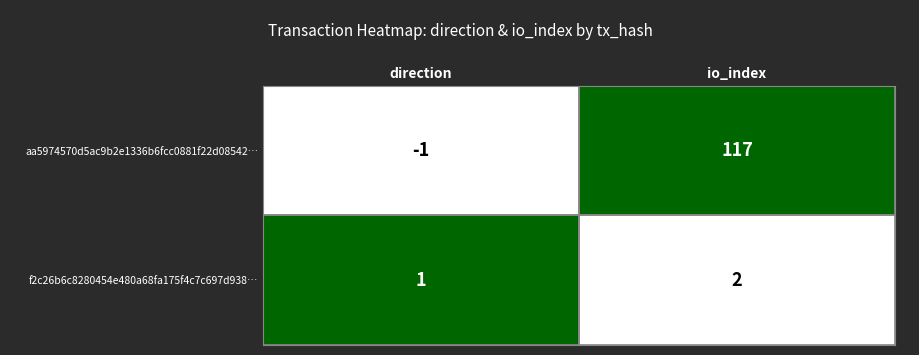

What is the sum of all aa5974570d5ac9b2e1336b6fcc0881f22d08542… values?

116